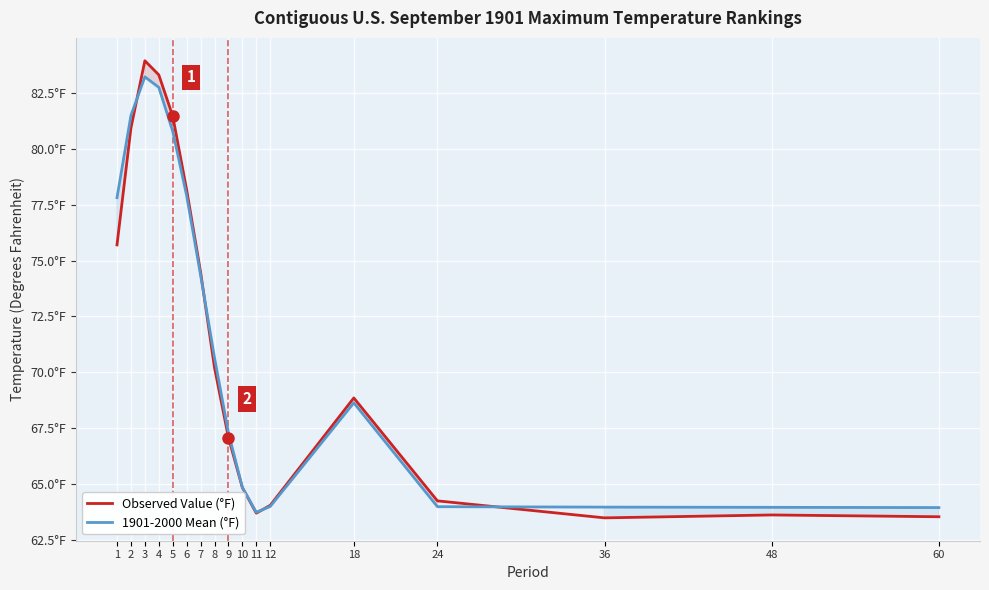

At which category is the sum across all series the highest?

3